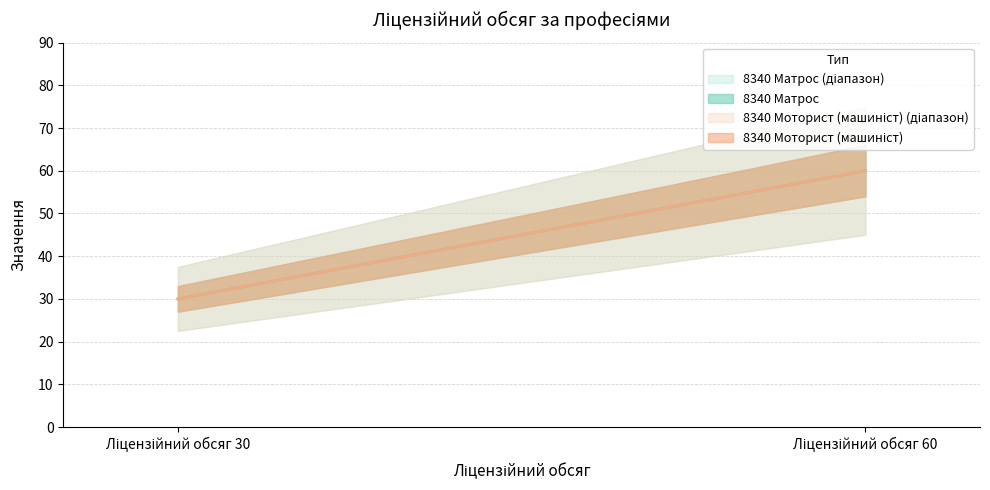

Read the 8340 Матрос value at Ліцензійний обсяг 30, to the nearest 10.

30